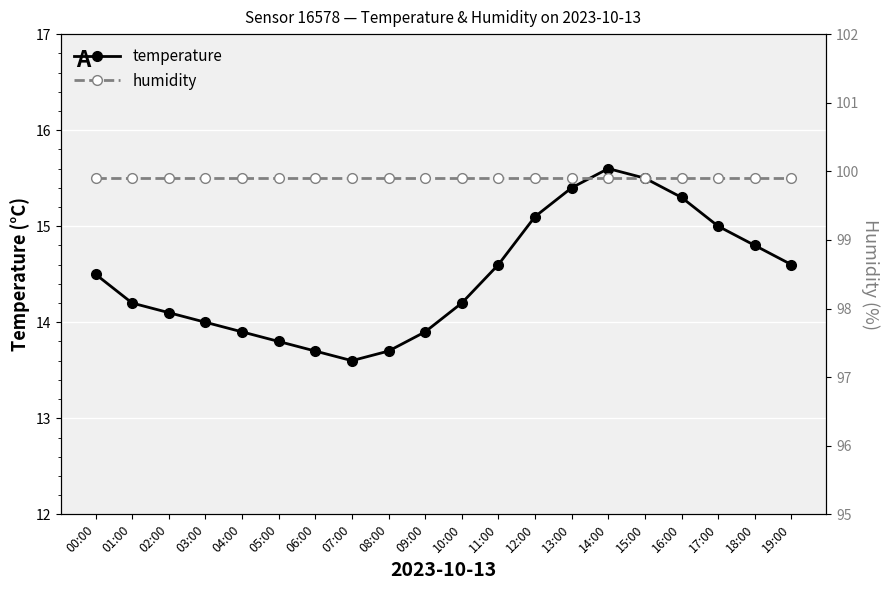

Where is the first local minimum for temperature?

07:00